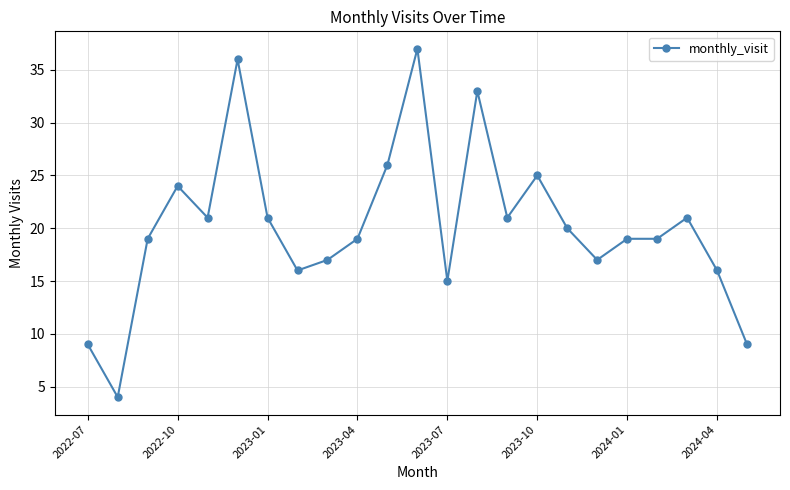

What is the sum of all values?

464